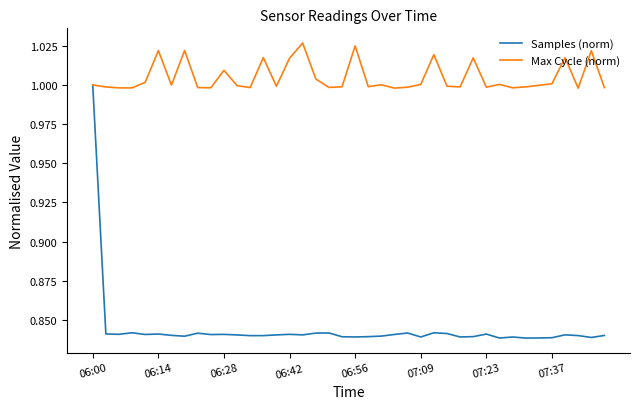

Which series has the largest range (max minus min)?

Samples (norm)